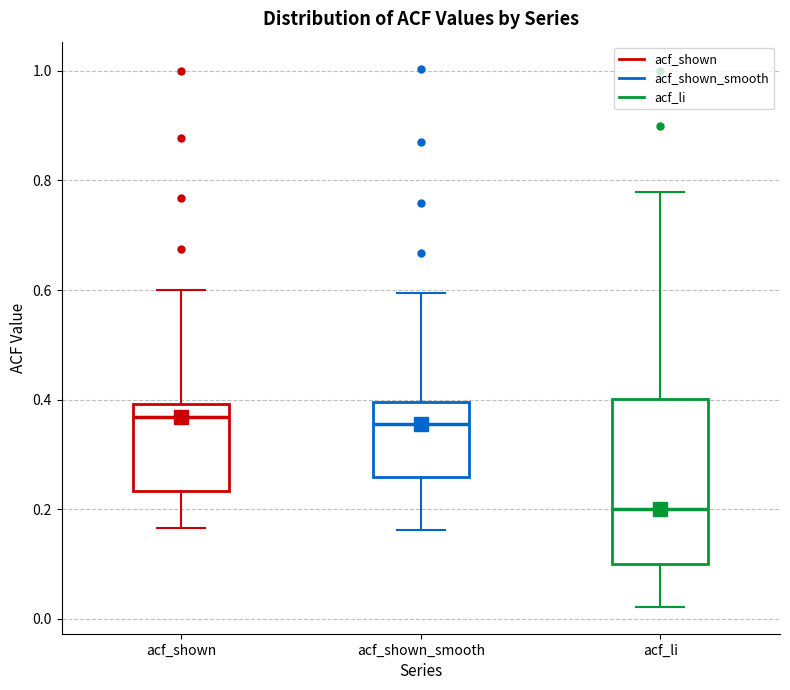

Which box is the tallest, from its lower edge to its upper edge?

acf_li